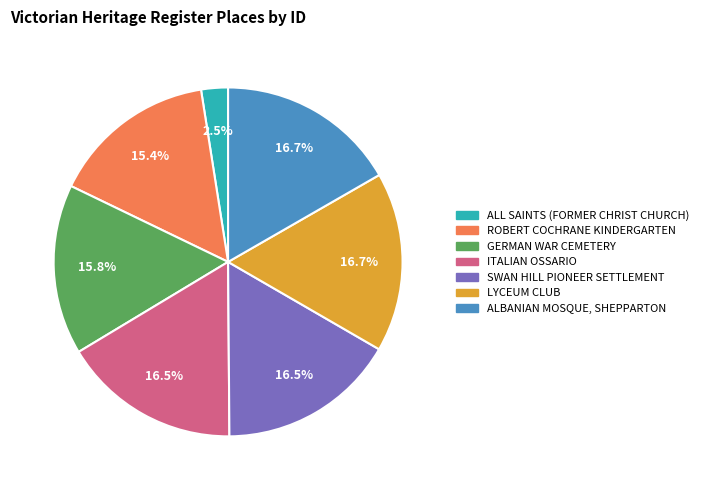

To the nearest percent, what is the average slice percentage?

14%